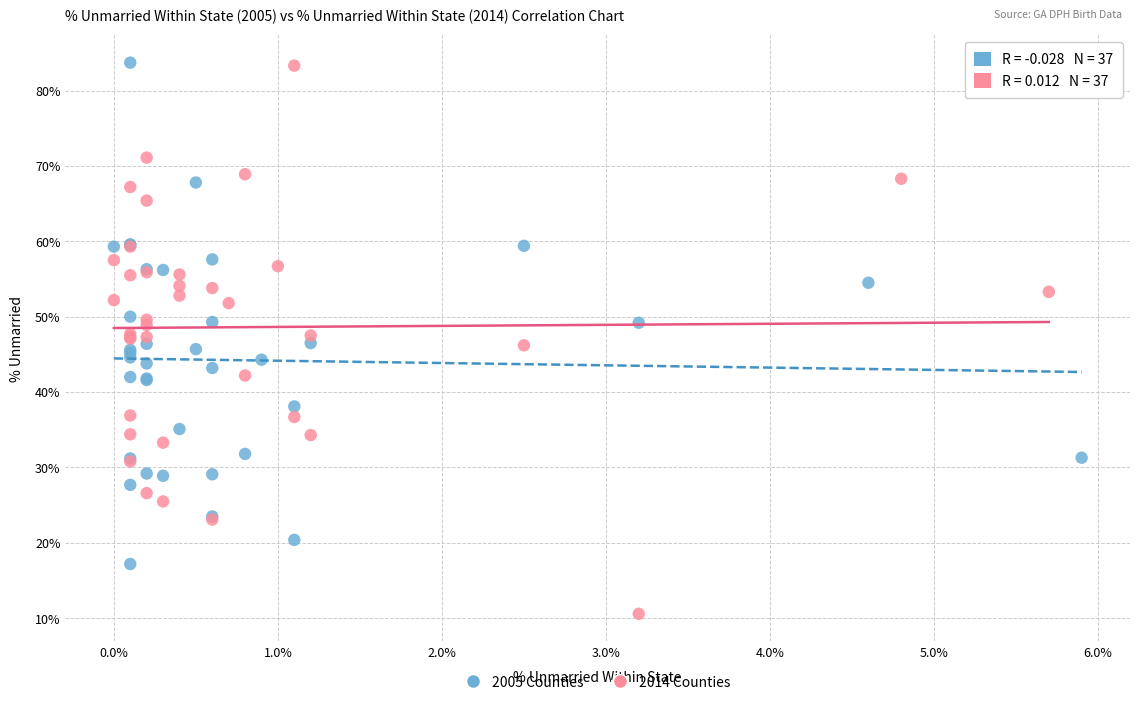

What are all the series names shown in the legend?

2005 Counties, 2014 Counties